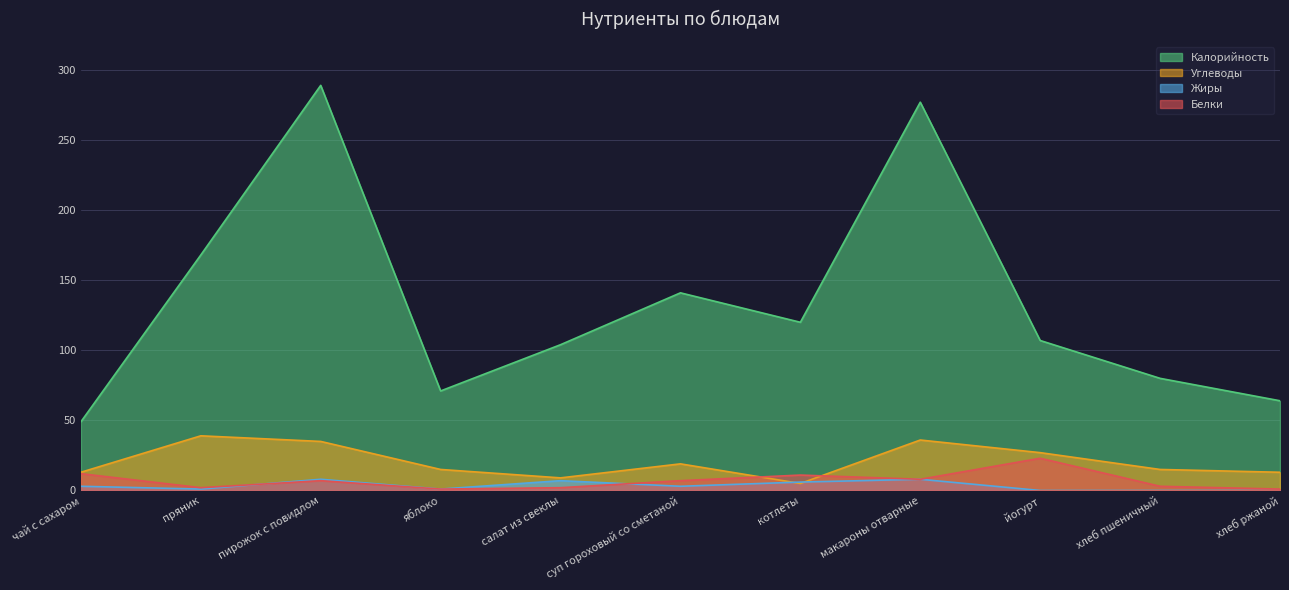

How many values in the Углеводы series exceed 15?

5